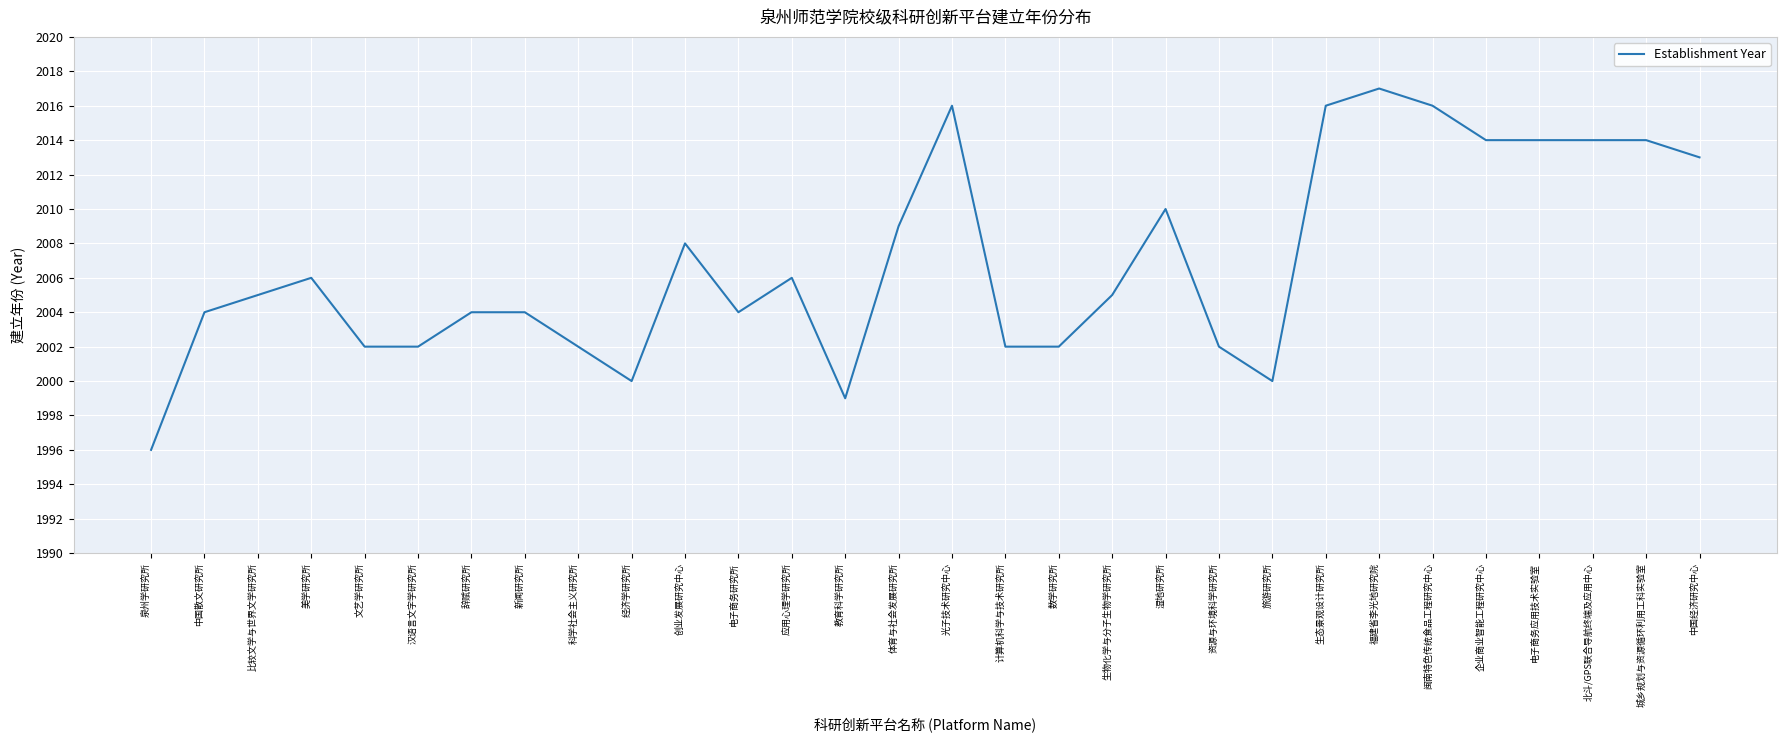

What position from the left is 泉州学研究所?

1